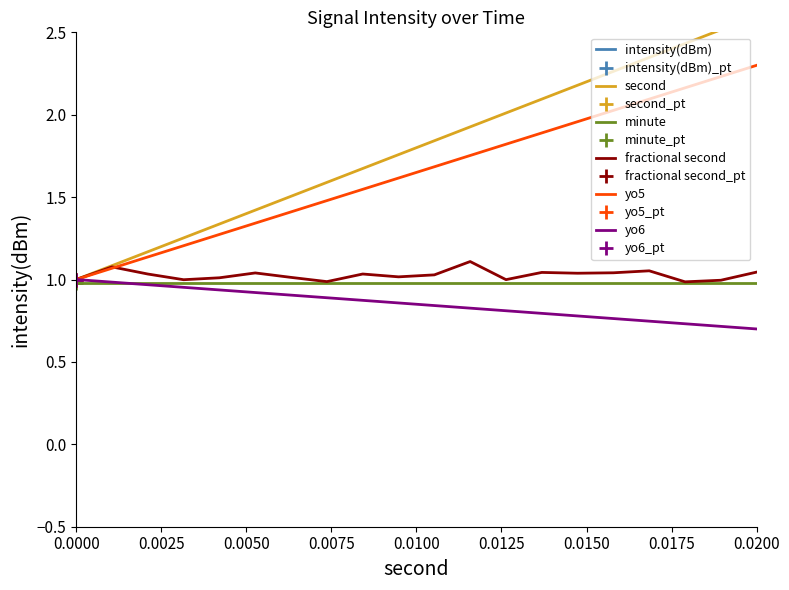

What is the value of the yo6 point at the 3rd from the left?

1.0